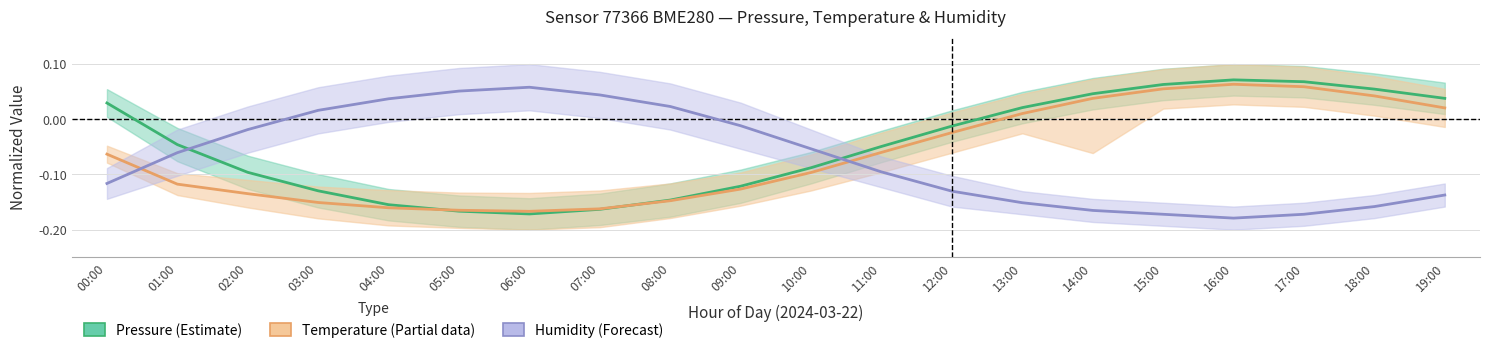

What is the average value of the Temperature series?

-0.1